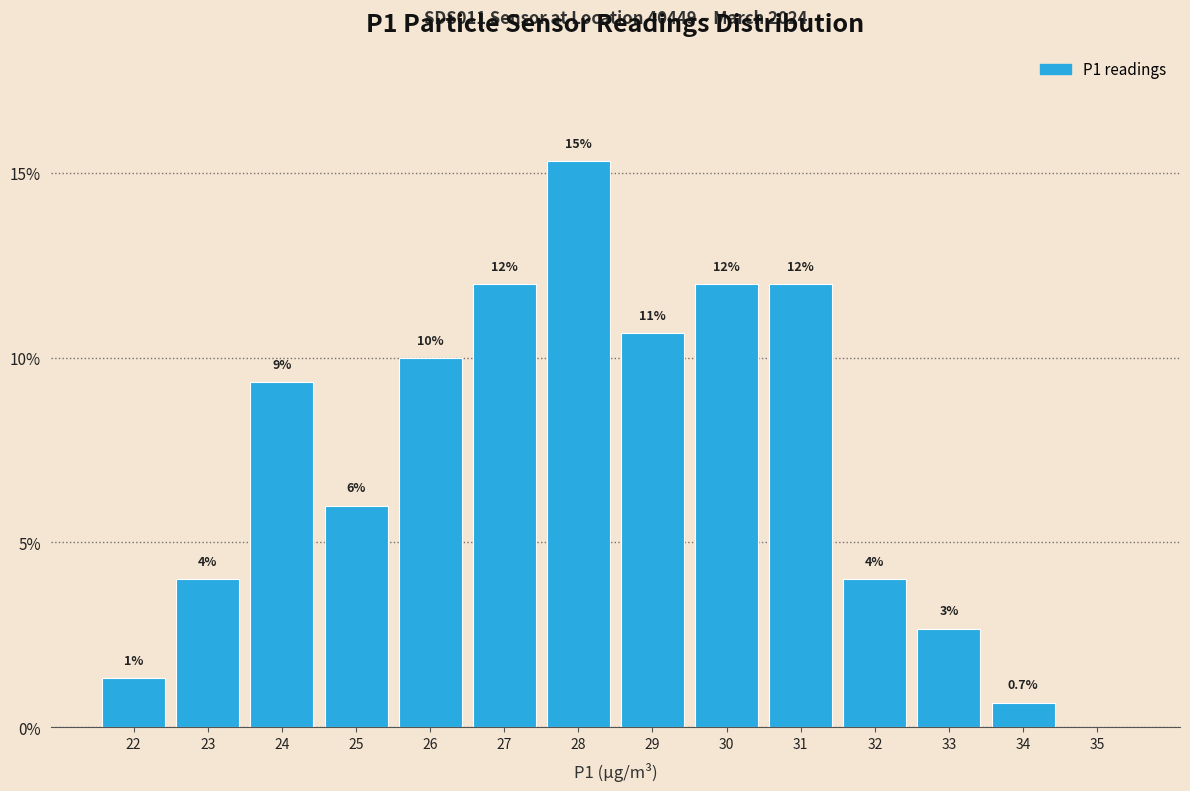

The chart shows a value of 12.0 at 27. True or false?

True